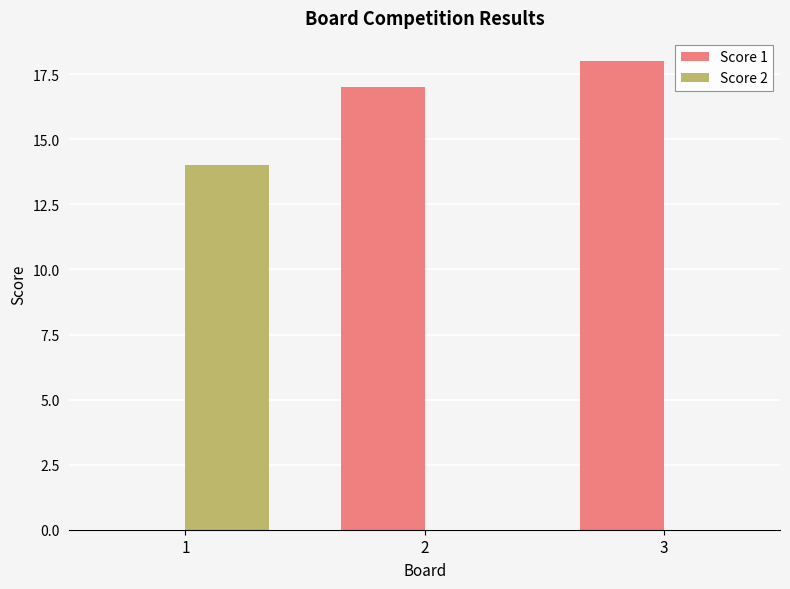

True or false: Score 1 has a value of 11 at 3.

False